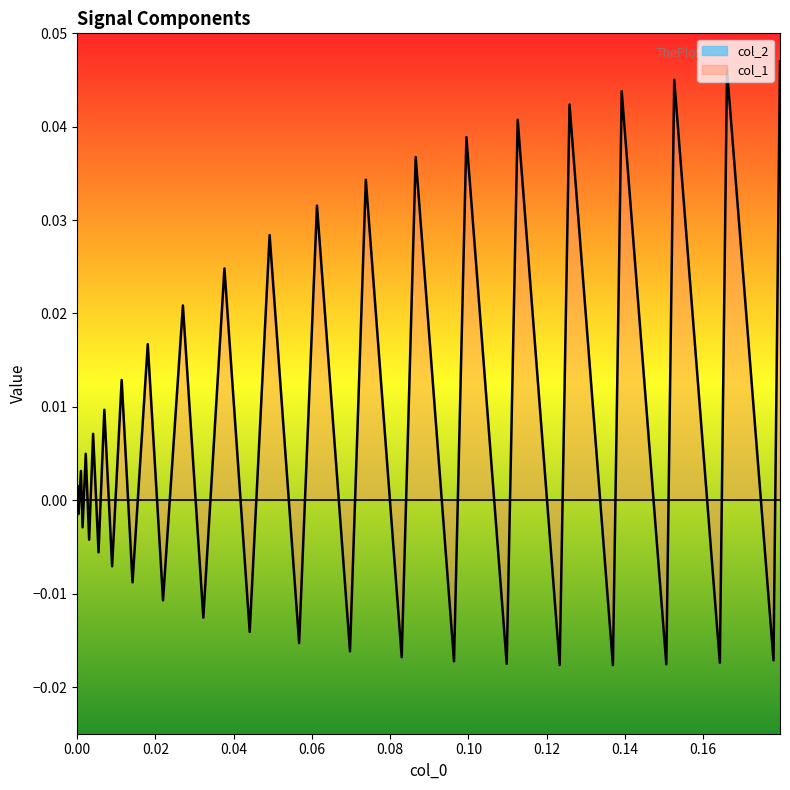

How many values are above zero?

20